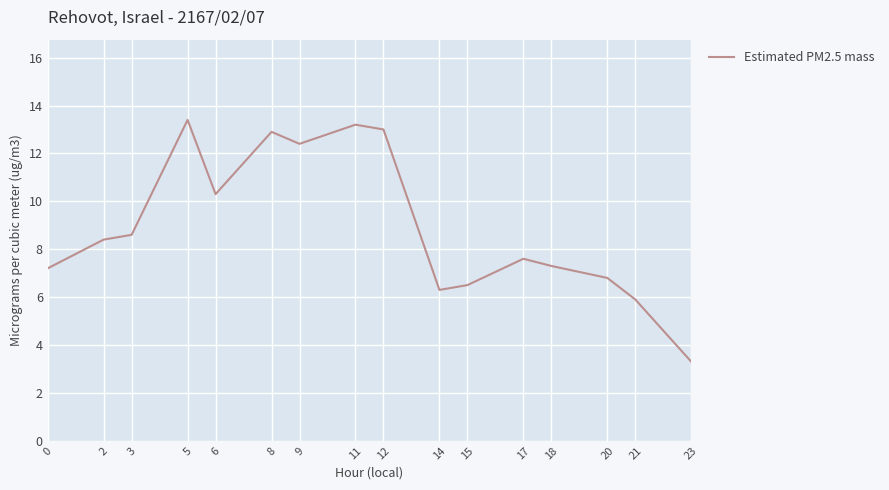

What is the difference between the values at 12 and 23?

9.7